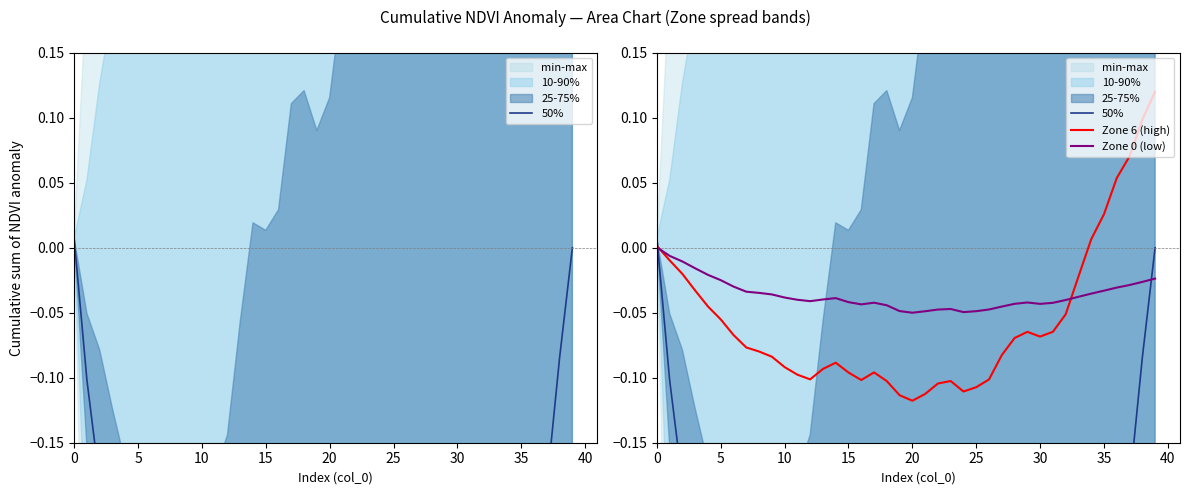

What is the total value across all series at 28?

-0.8